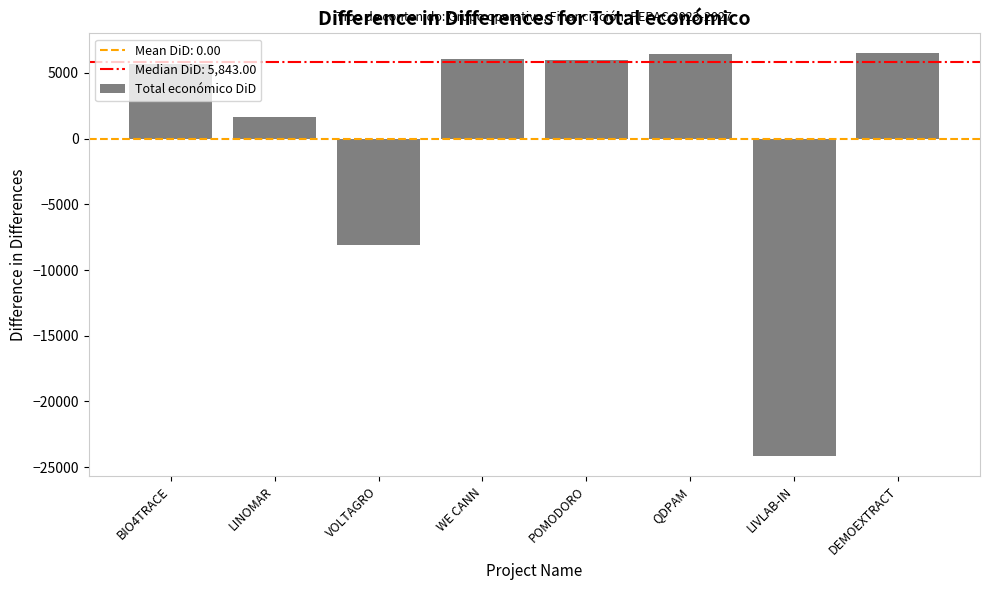

At which category does the chart reach its minimum across all series?

LIVLAB-IN